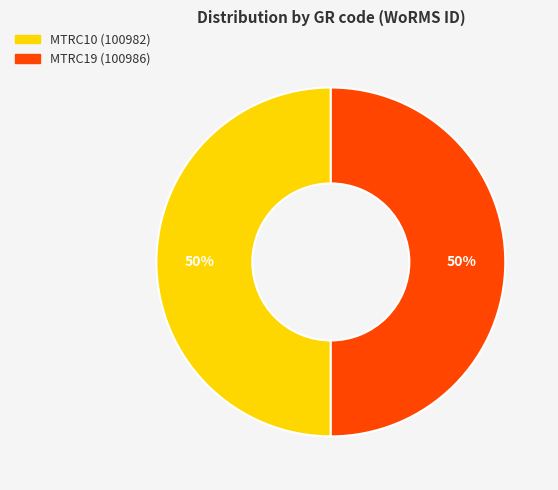

True or false: MTRC19 accounts for 40% of the total.

False